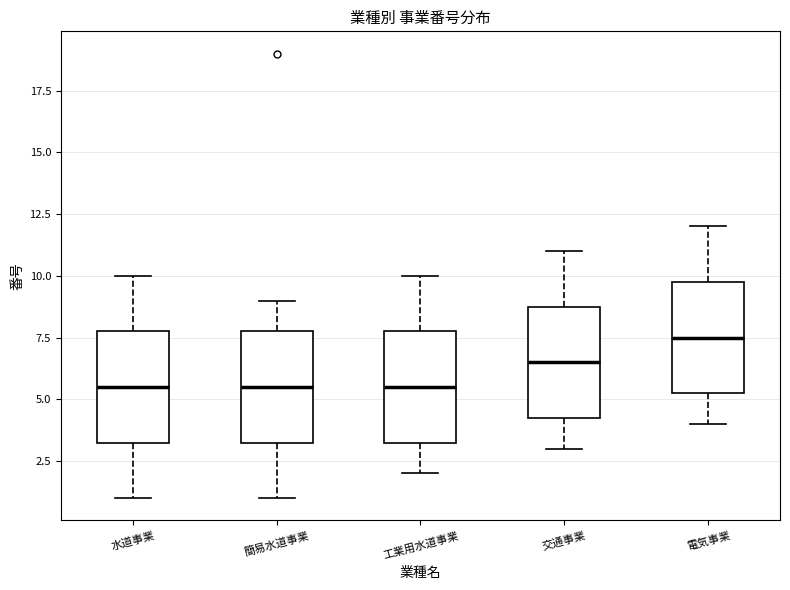

Where is the upper edge of the box for 水道事業 on the y-axis? The values are not printed on the chart, so give them approximately, as read against the axis.

8.0